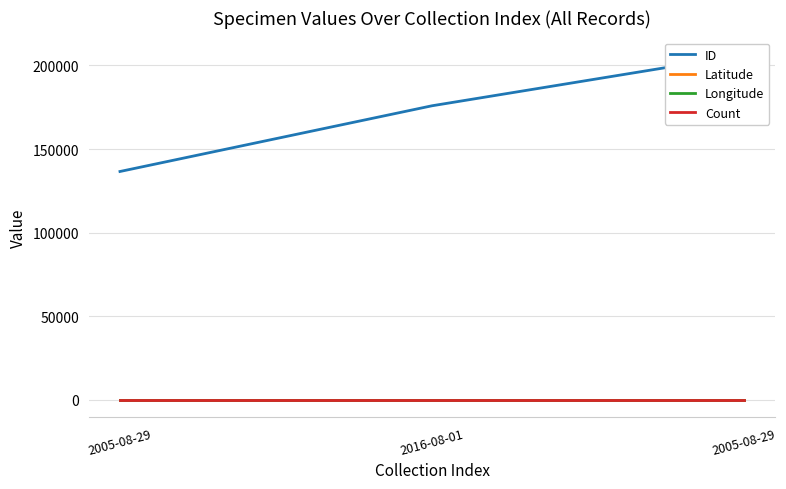

How many data points does each series have?

3